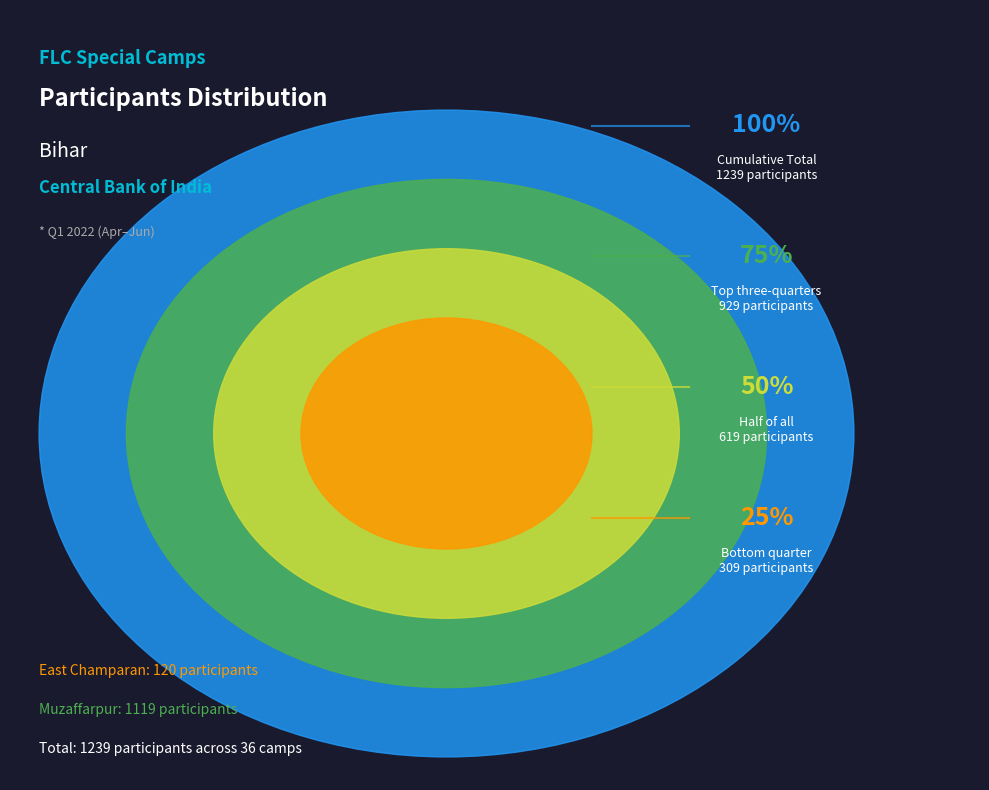

Does 9 account for over 50% of the chart?

No